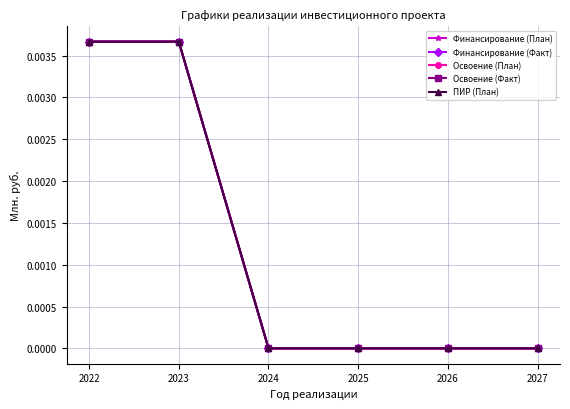

Does the chart have visible grid lines?

Yes